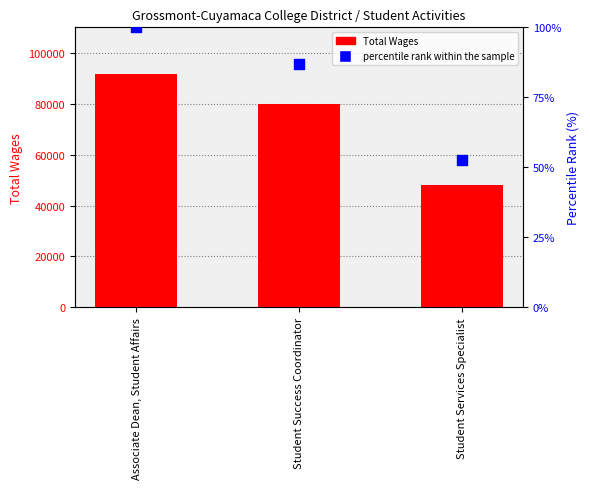

At how many categories does at least one series exceed 65024?

2